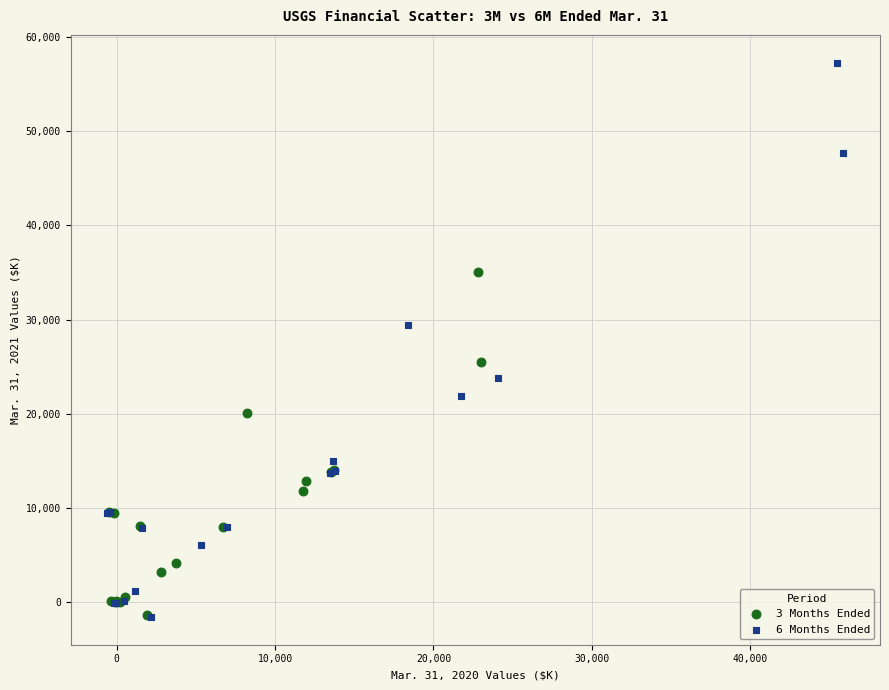

Which series has the largest Y range (max minus min)?

6 Months Ended